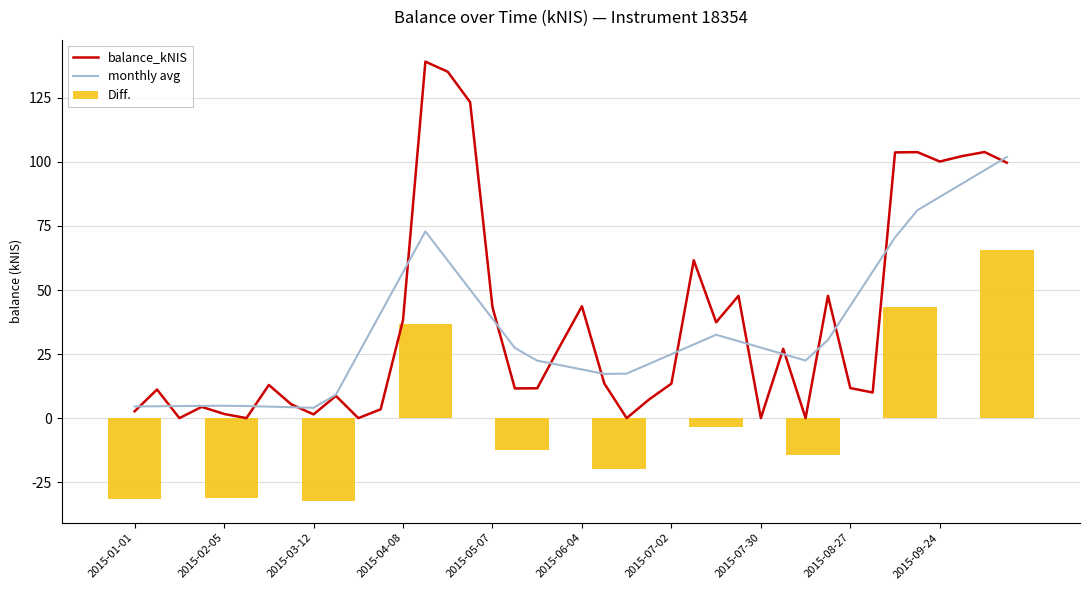

What is the highest value of the Diff. series?

65.8